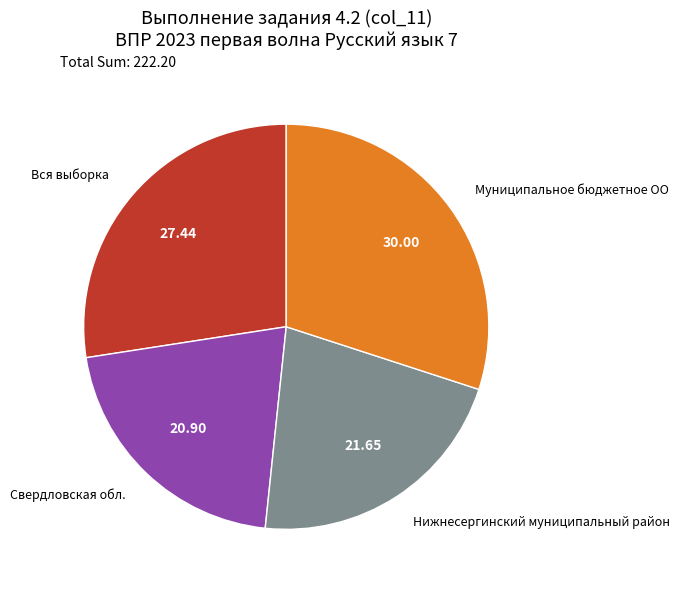

Rank the categories by value from highest to lowest.

Муниципальное бюджетное ОО, Вся выборка, Нижнесергинский муниципальный район, Свердловская обл.